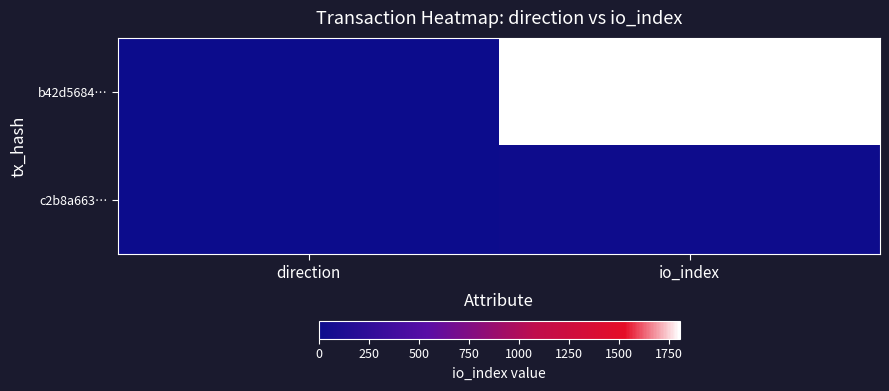

Which series has the widest spread of values?

b42d5684…